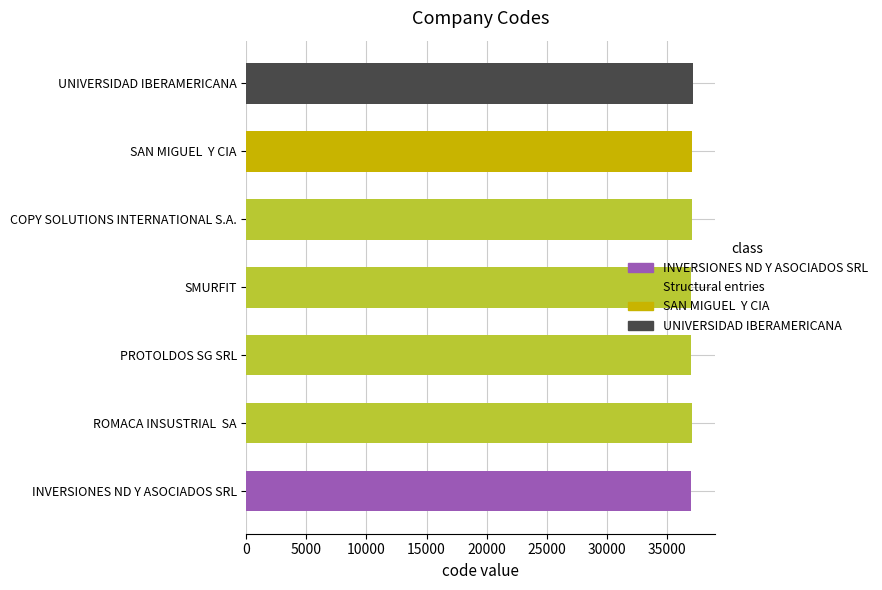

What is the smallest value displayed?

37002